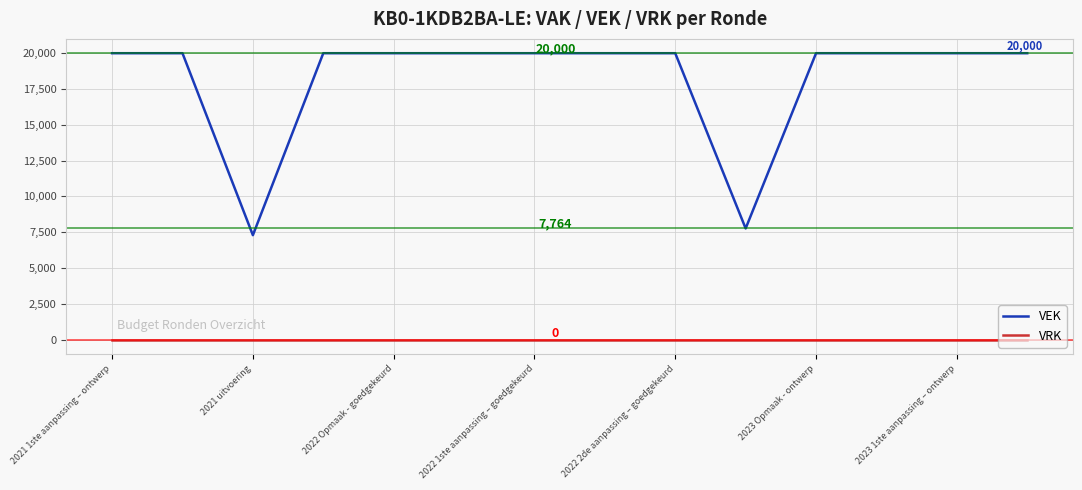

List the series in order of their overall mean, highest first.

VEK, VRK